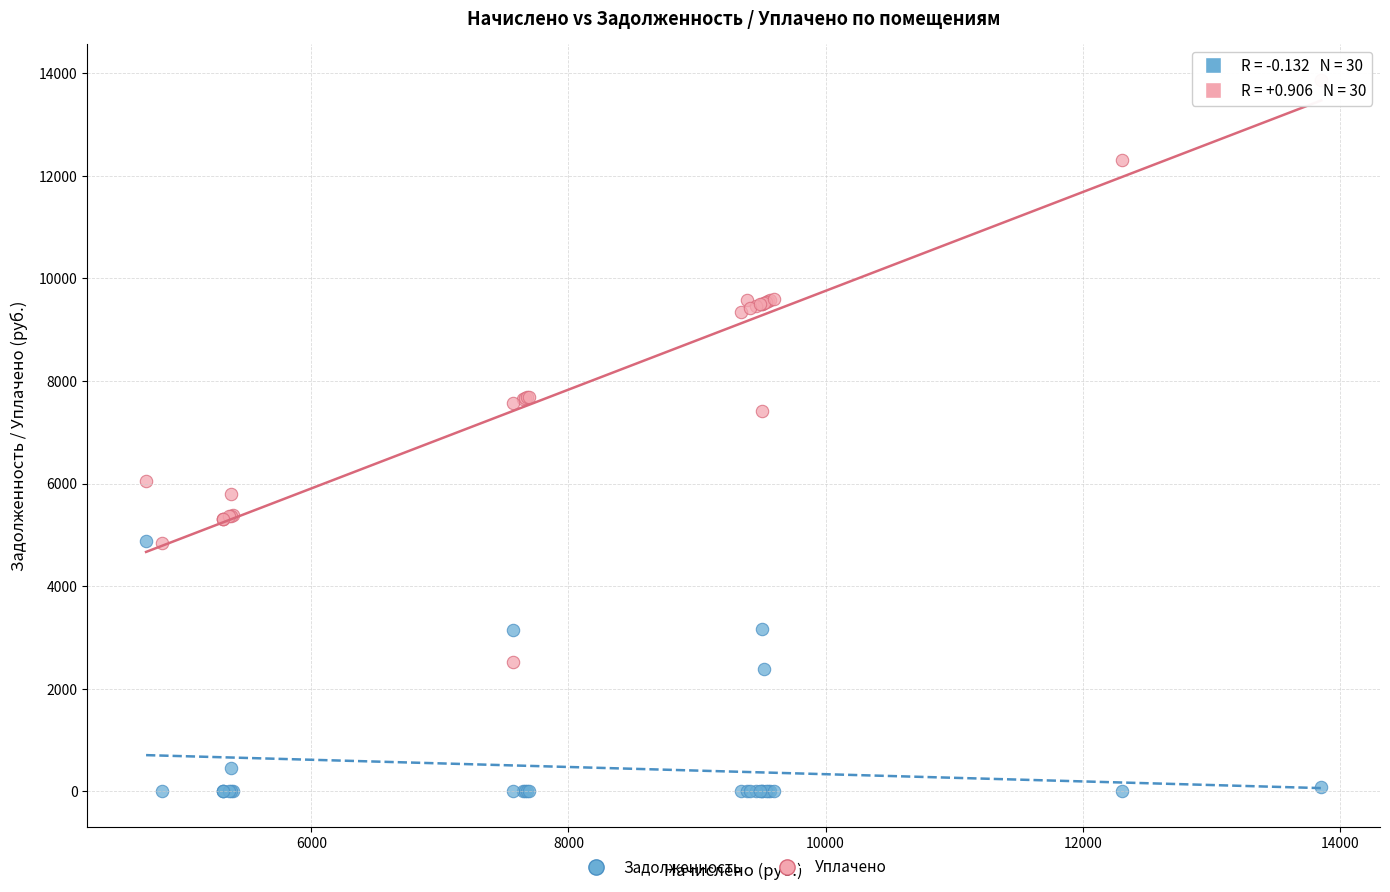

Which series reaches the maximum Y coordinate?

Уплачено